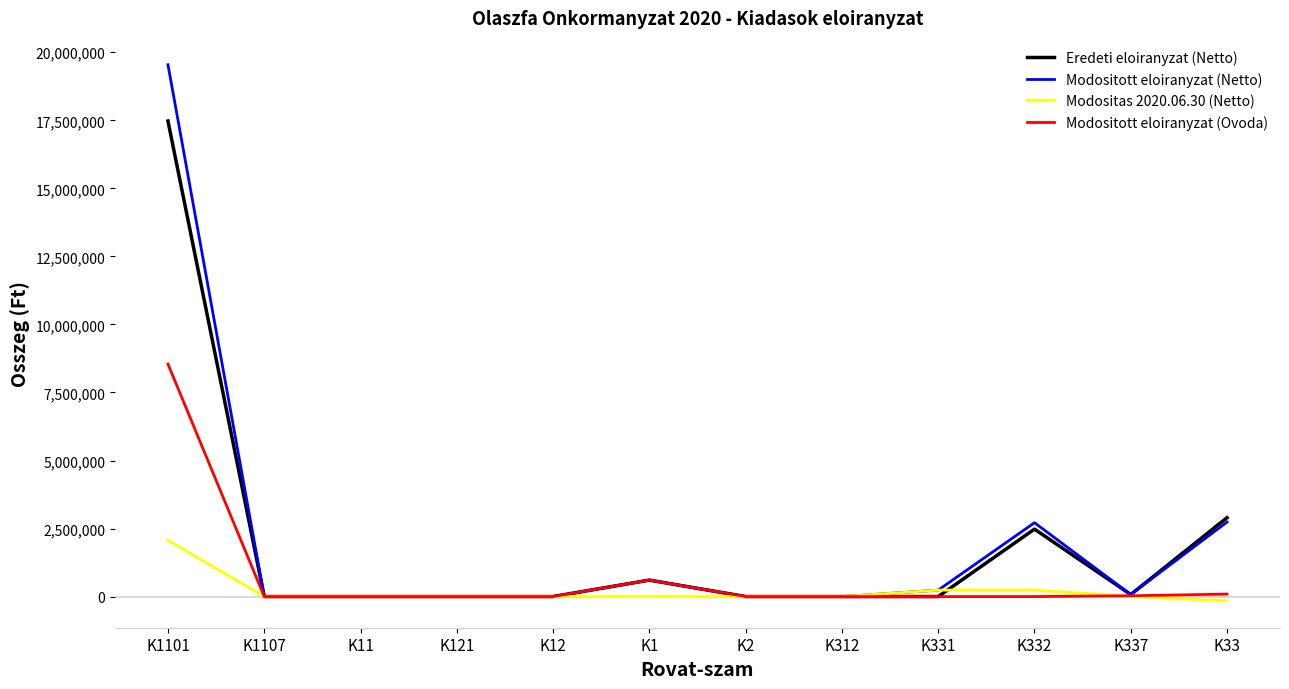

True or false: Eredeti eloiranyzat (Netto) has a value of 605000 at K1.

True